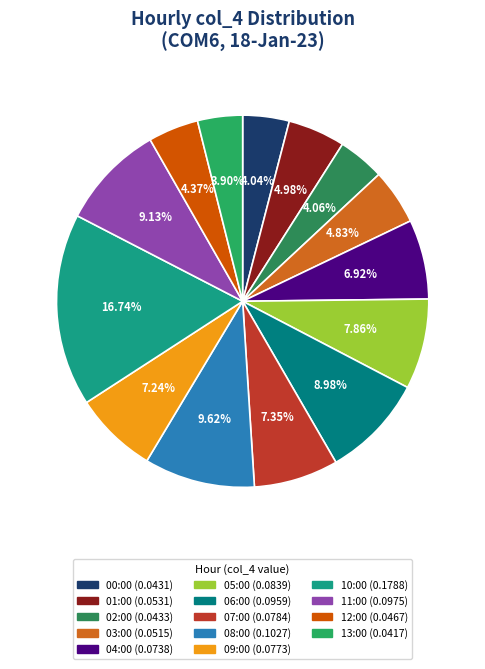

Is it true that 11:00 is 9% of the pie?

True